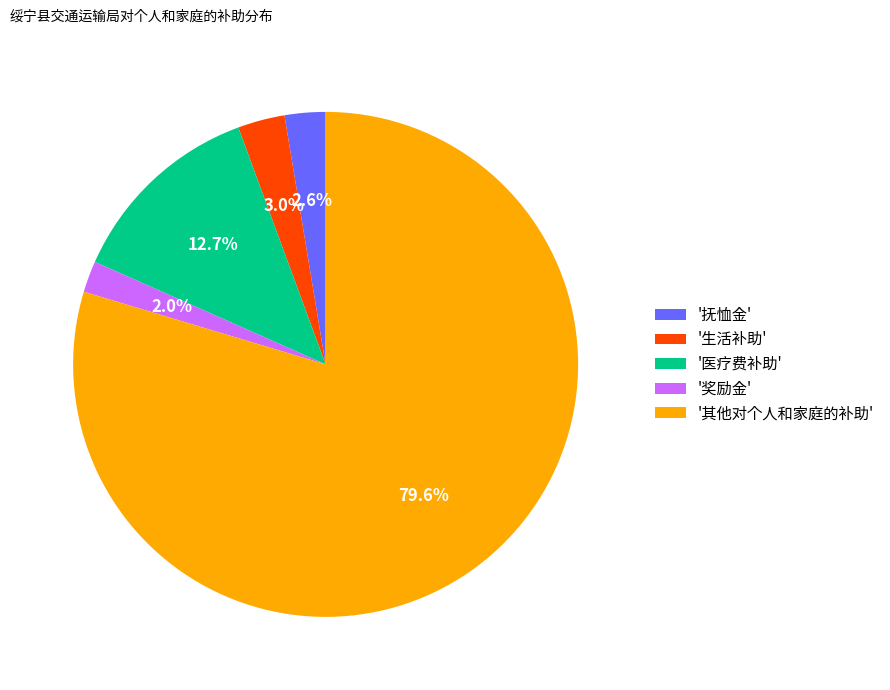

Which slice represents more than half of the pie?

'其他对个人和家庭的补助'